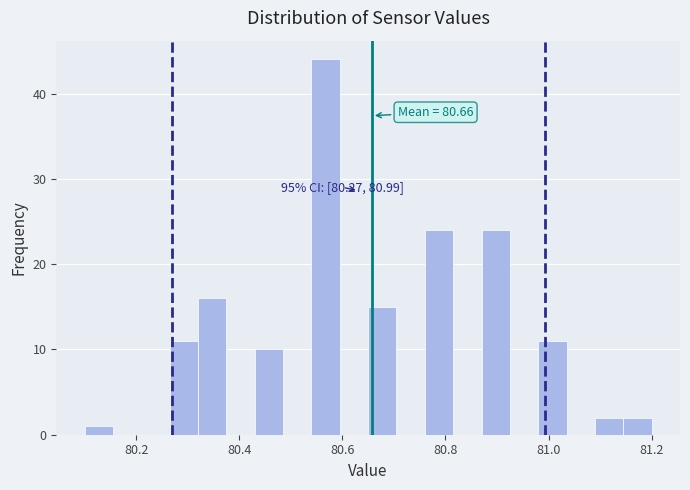

Read against the x-axis, roughly where is the centre of the tallest bar?

80.56